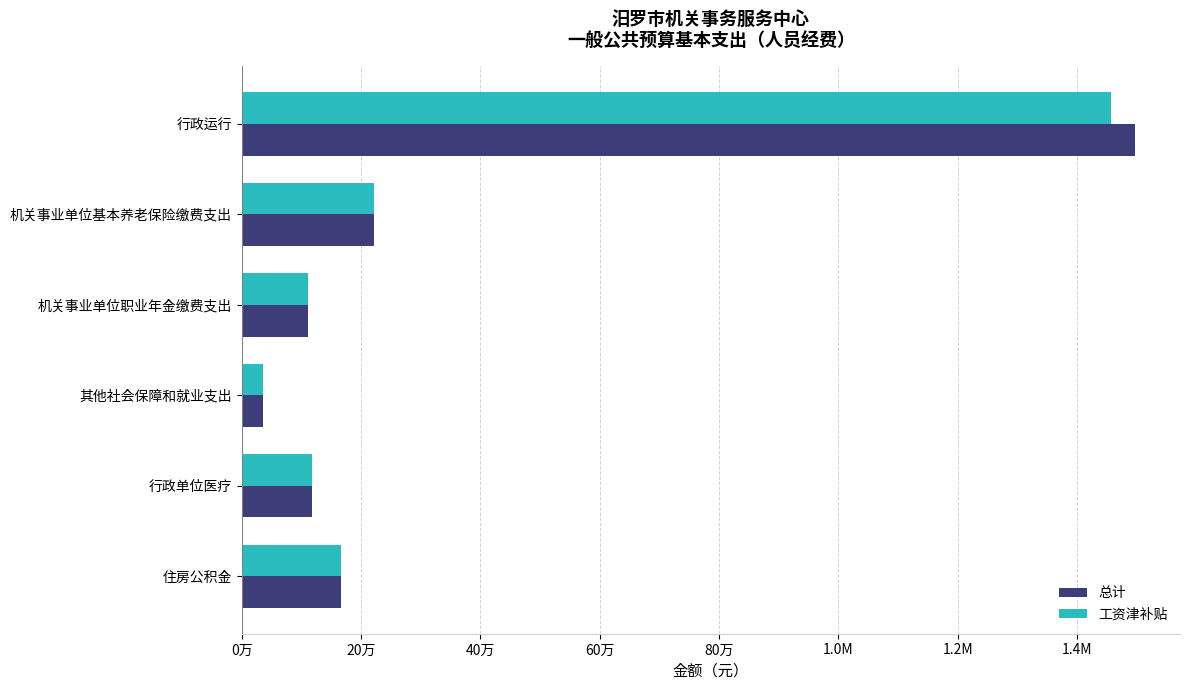

How many bars are there in total?

12